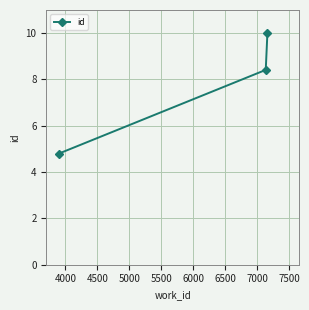

What is the value of the 1st point from the left?

4.8